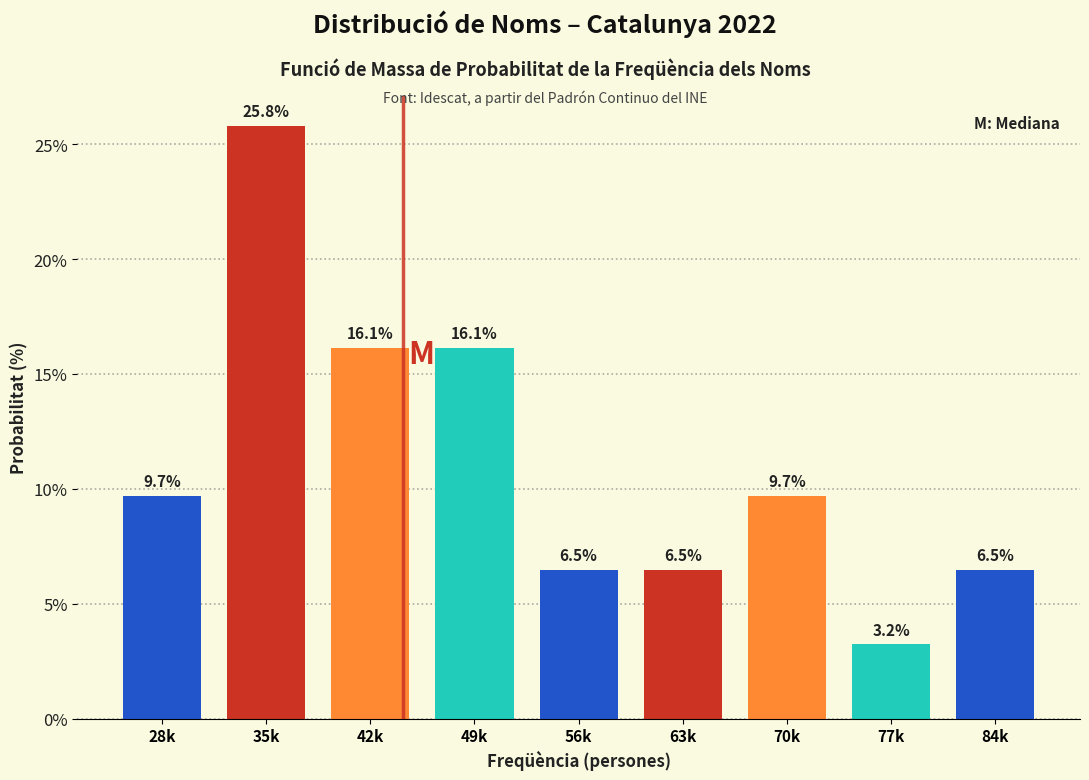

Reading right to left, list all the values displayed in this chart.

6.5	3.2	9.7	6.5	6.5	16.1	16.1	25.8	9.7